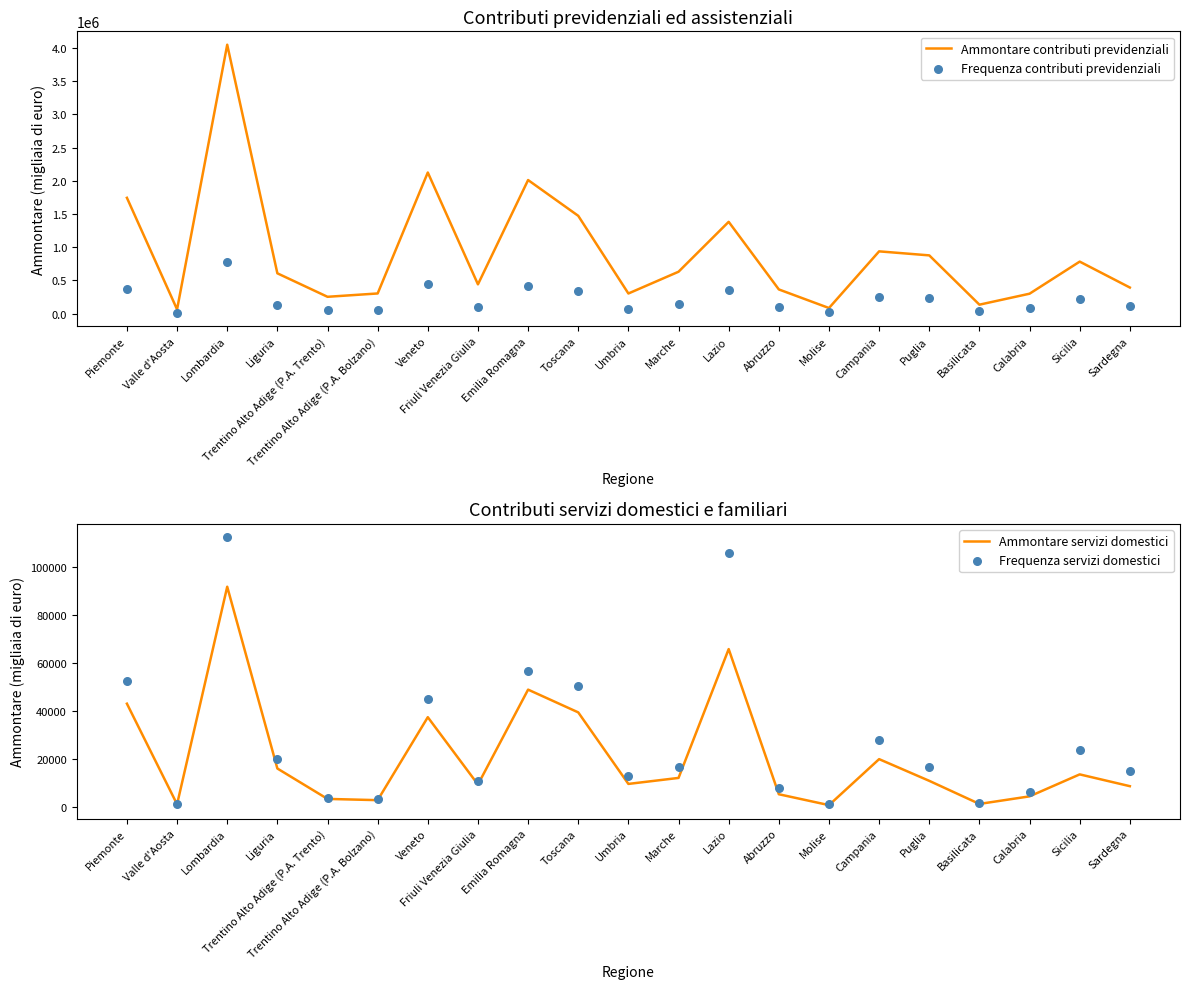

Which series has the largest Y range (max minus min)?

Ammontare contributi previdenziali